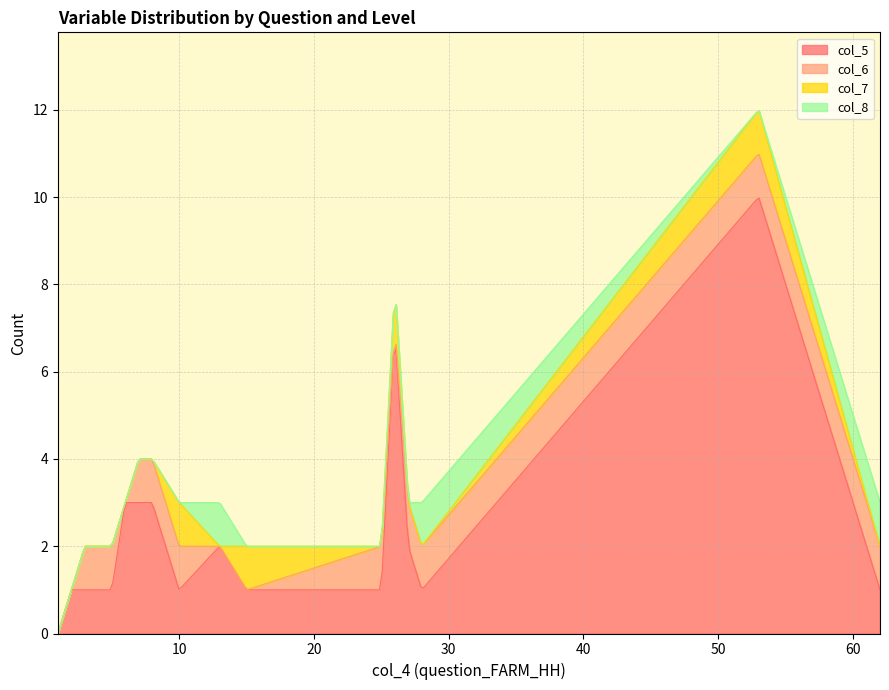

Rank the categories by col_5 value from highest to lowest.

53, 26, 6, 7, 8, 13, 27, 2, 3, 5, 10, 15, 25, 28, 62, 1